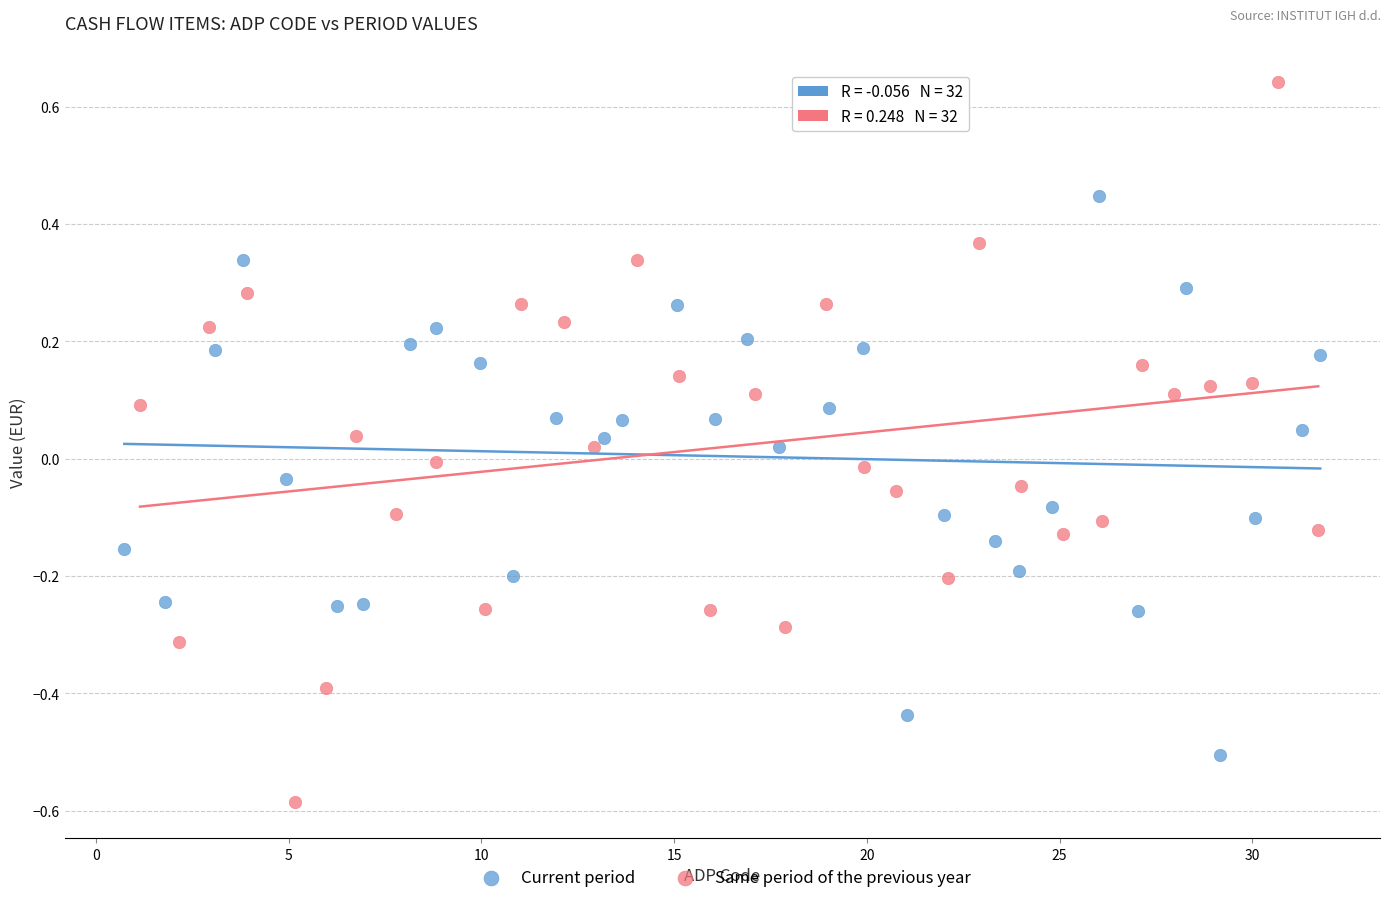

Which series reaches the maximum Y coordinate?

Same period of the previous year